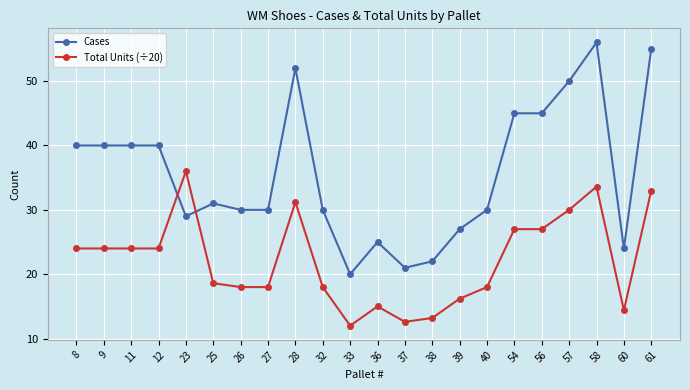

Between which two adjacent categories do Total Units (÷20) and Cases first intersect?

12 and 23